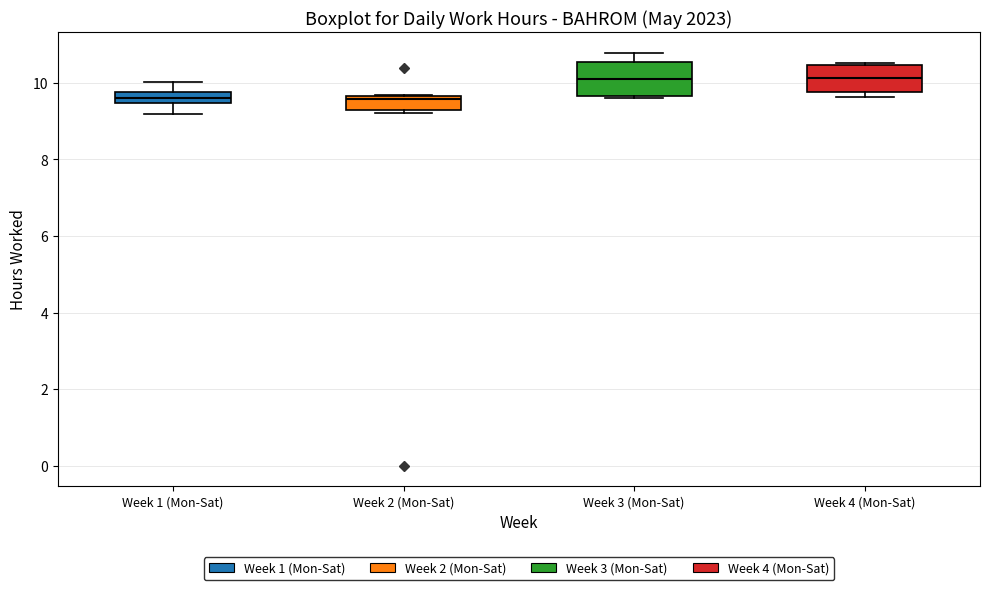

Where does the upper whisker of the box for Week 3 (Mon-Sat) end on the y-axis? The values are not printed on the chart, so give them approximately, as read against the axis.

10.8